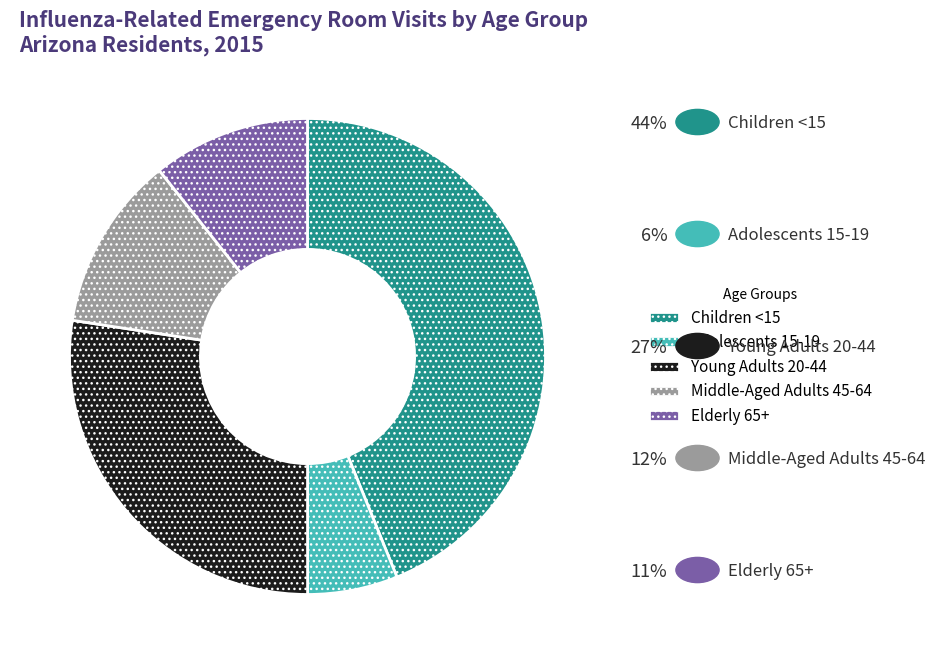

Which has a higher value, Middle-Aged Adults 45-64 or Children <15?

Children <15